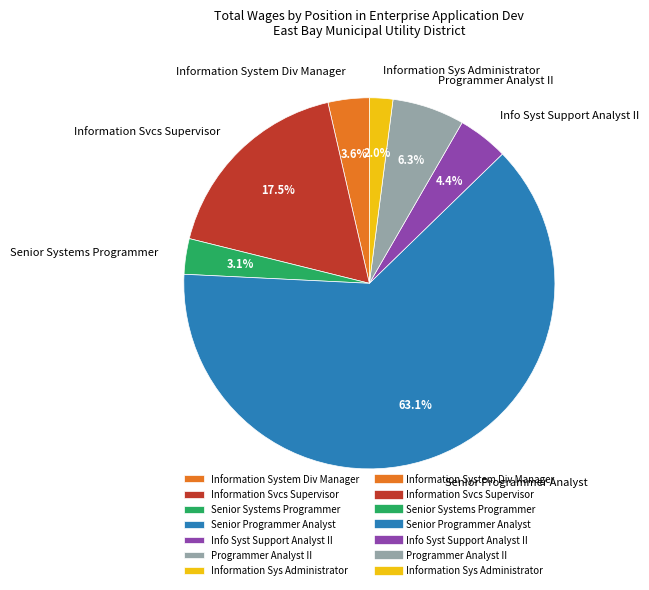

Between Senior Programmer Analyst and Programmer Analyst II, which is larger?

Senior Programmer Analyst